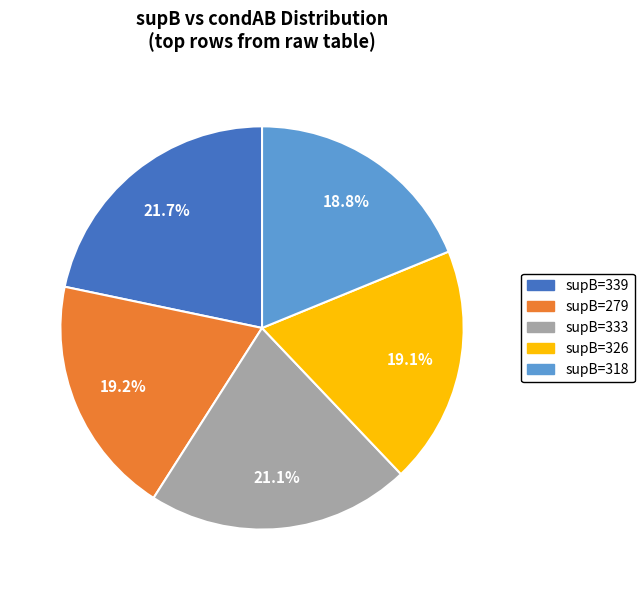

Is there a majority slice in this chart?

No